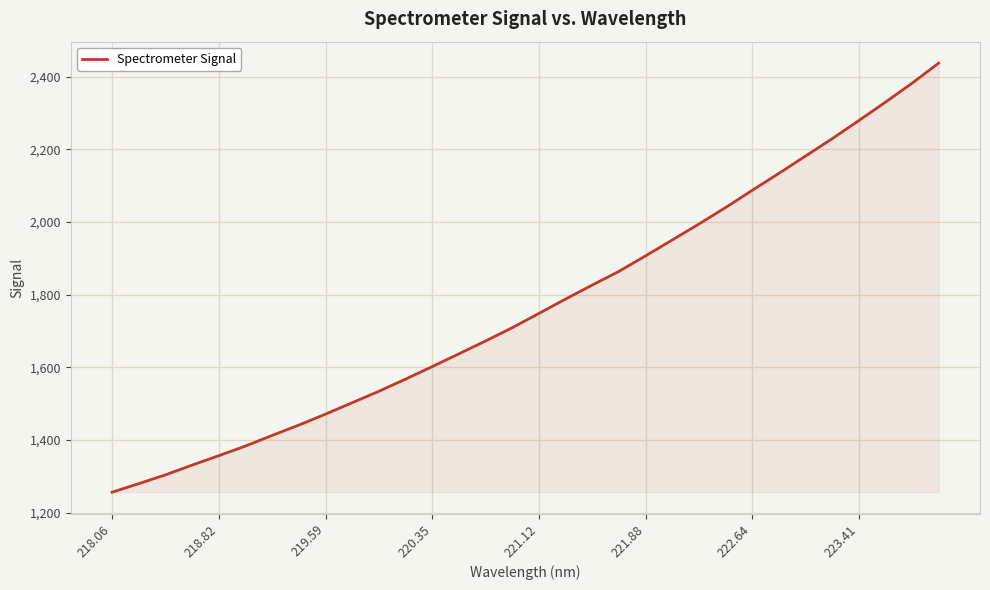

Reading left to right, what are all the values shown in this chart?

1256.3	1279.8	1304.0	1330.9	1356.8	1383.4	1412.7	1441.1	1471.3	1502.8	1534.2	1567.7	1602.2	1637.3	1672.7	1709.2	1748.5	1788.2	1826.6	1864.3	1907.0	1950.6	1994.6	2039.9	2087.3	2134.0	2181.6	2229.4	2279.2	2330.0	2382.1	2437.5